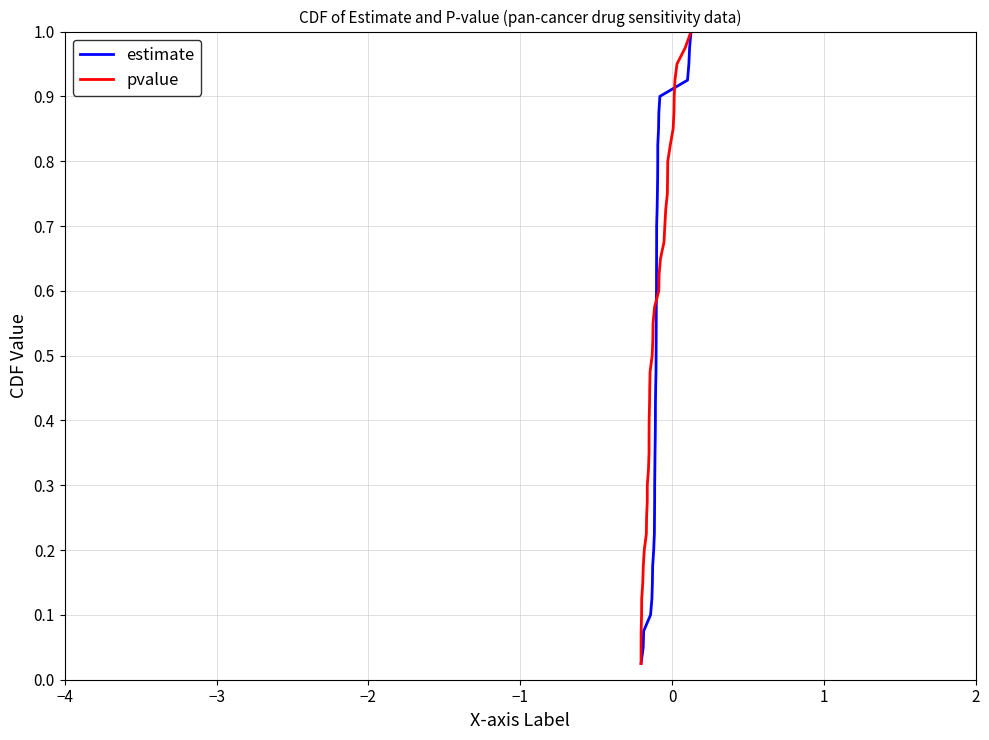

At −2, list the series in order from largest to smallest.

estimate, pvalue